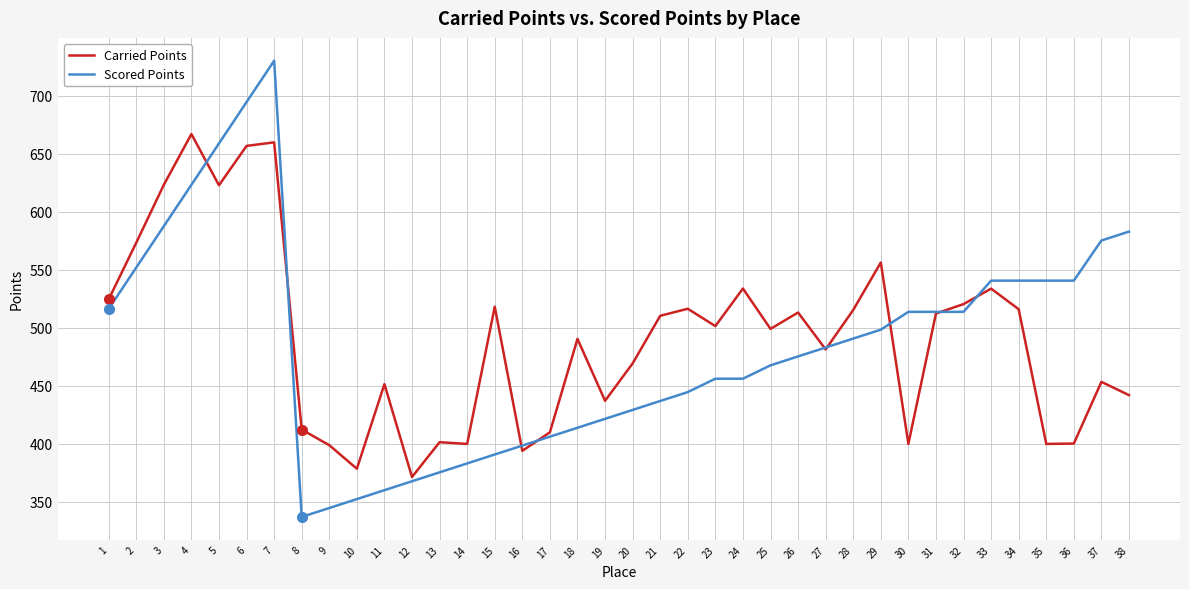

What is the difference between the maximum and minimum values in the Carried Points series?

295.4